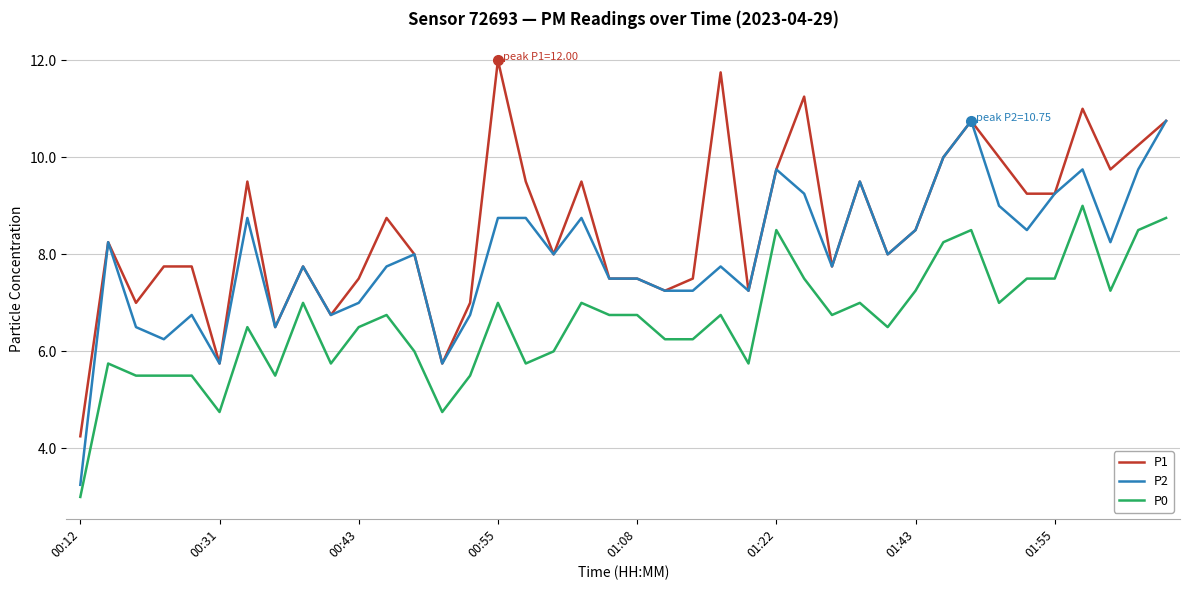

True or false: P0 and P2 cross at least once.

False